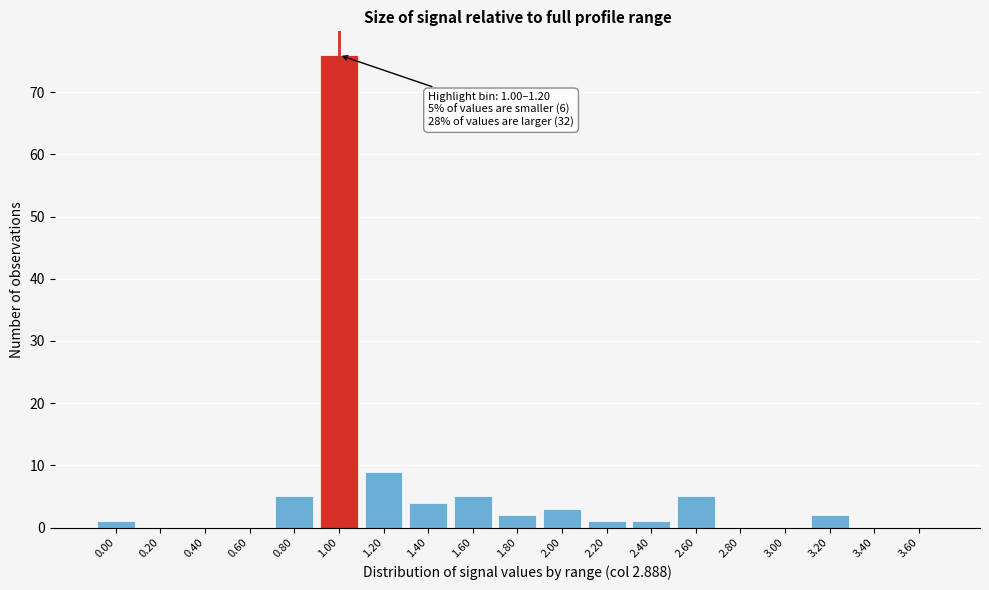

Reading left to right, transcribe all the data shown in this chart.

0.00=1	0.20=0	0.40=0	0.60=0	0.80=5	1.00=76	1.20=9	1.40=4	1.60=5	1.80=2	2.00=3	2.20=1	2.40=1	2.60=5	2.80=0	3.00=0	3.20=2	3.40=0	3.60=0